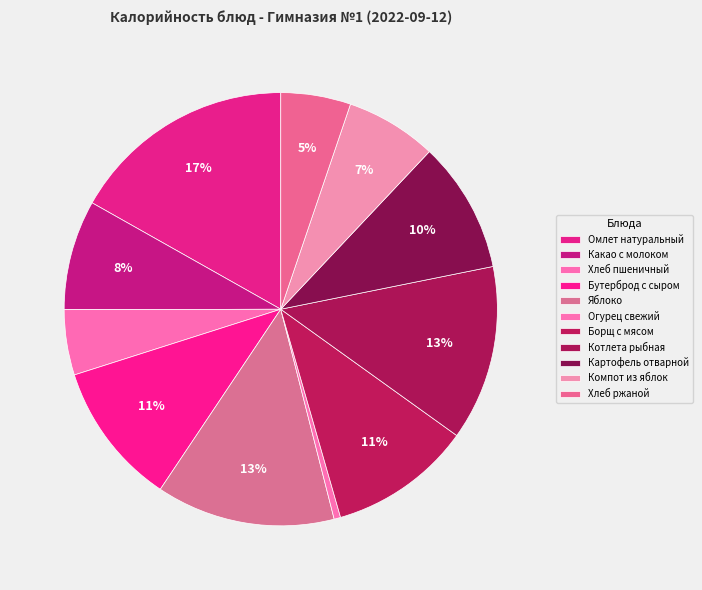

To the nearest percent, what is the difference between the largest and smallest slice percentages?

16%